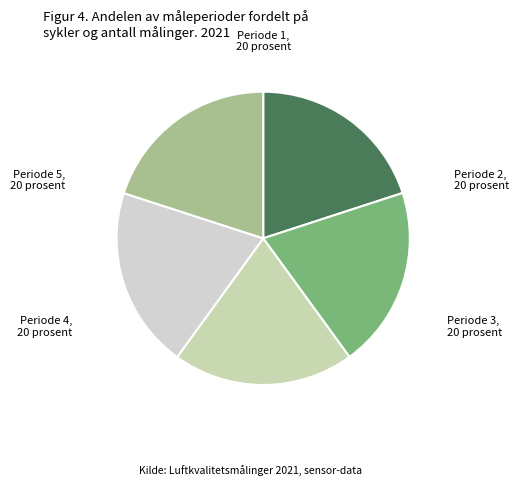

Approximately how many times larger is the value at Periode 1 compared to Periode 4?

1.0